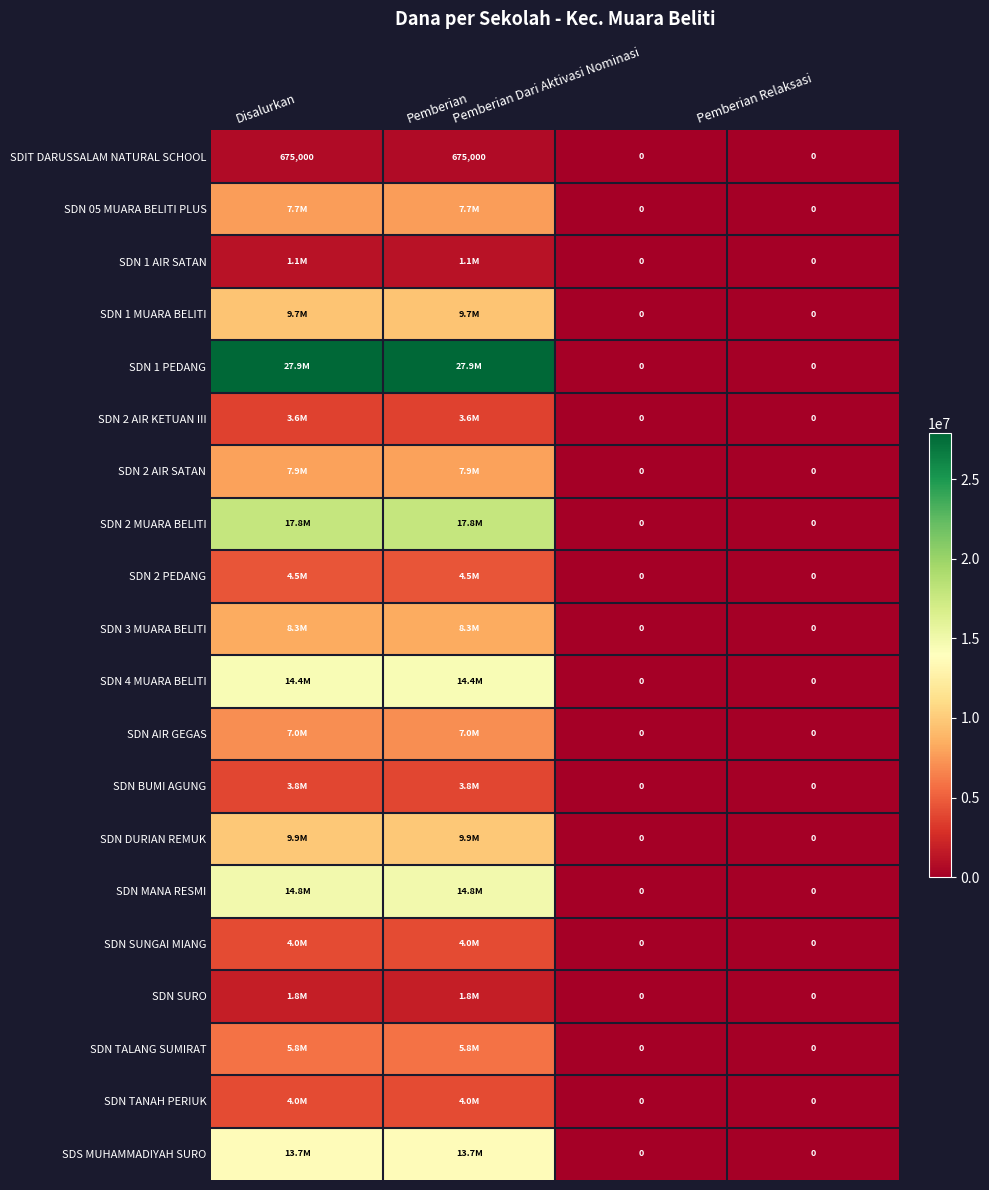

What is the greatest value displayed?

27900000